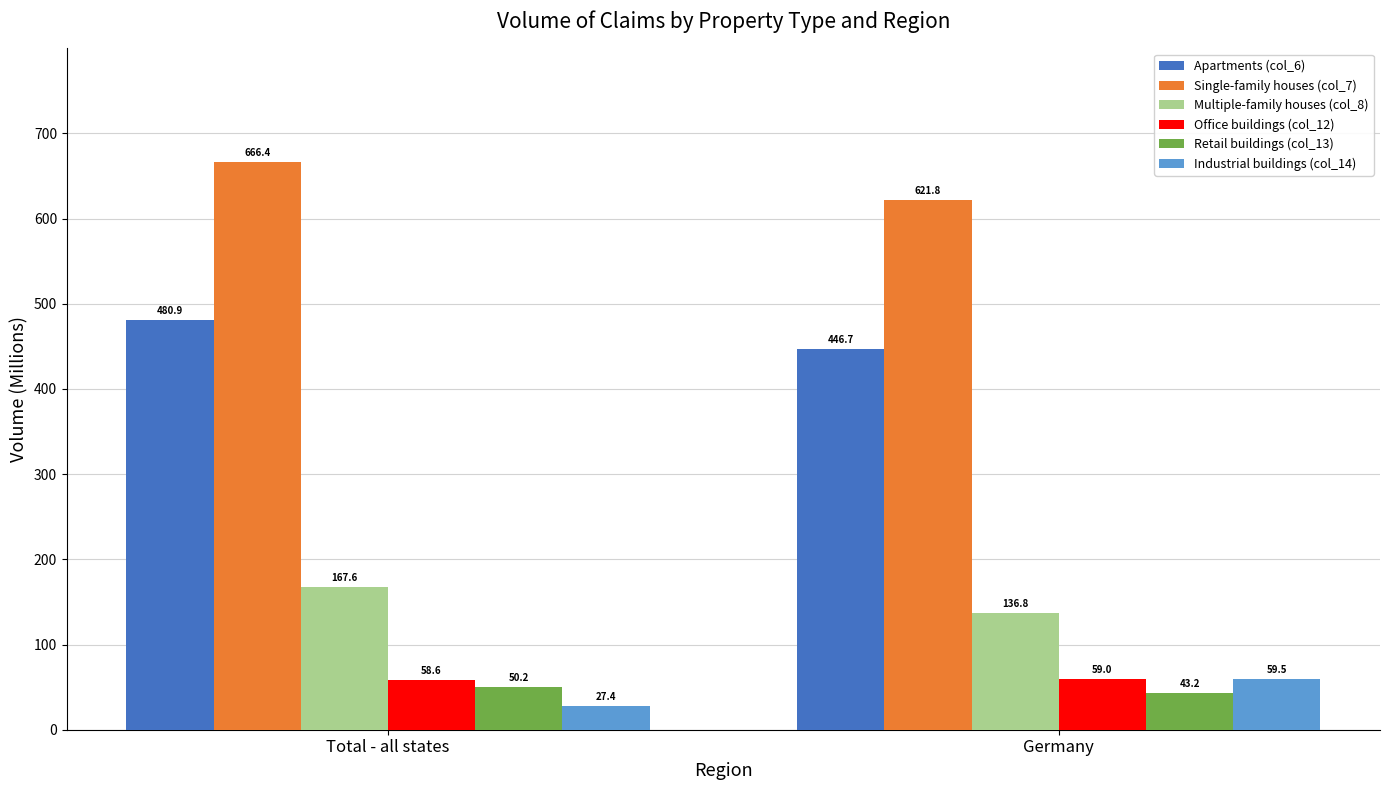

Reading left to right, list all the values displayed in this chart.

Apartments (col_6): 480.9	446.7
Single-family houses (col_7): 666.4	621.8
Multiple-family houses (col_8): 167.6	136.8
Office buildings (col_12): 58.6	59.0
Retail buildings (col_13): 50.2	43.2
Industrial buildings (col_14): 27.4	59.5